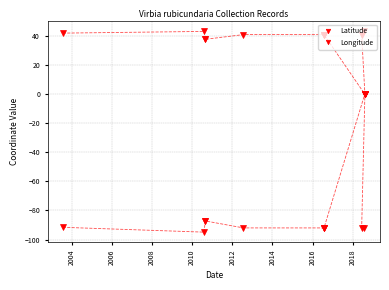

Reading left to right, list all the values displayed in this chart.

Latitude: 42.0	43.2	37.7	37.7	41.0	41.0	41.0	41.0	0.0	0.0	0.0	41.1	43.3
Longitude: -91.6	-94.9	-87.2	-87.2	-92.0	-92.0	-92.0	-92.0	0.0	0.0	0.0	-92.0	-91.8